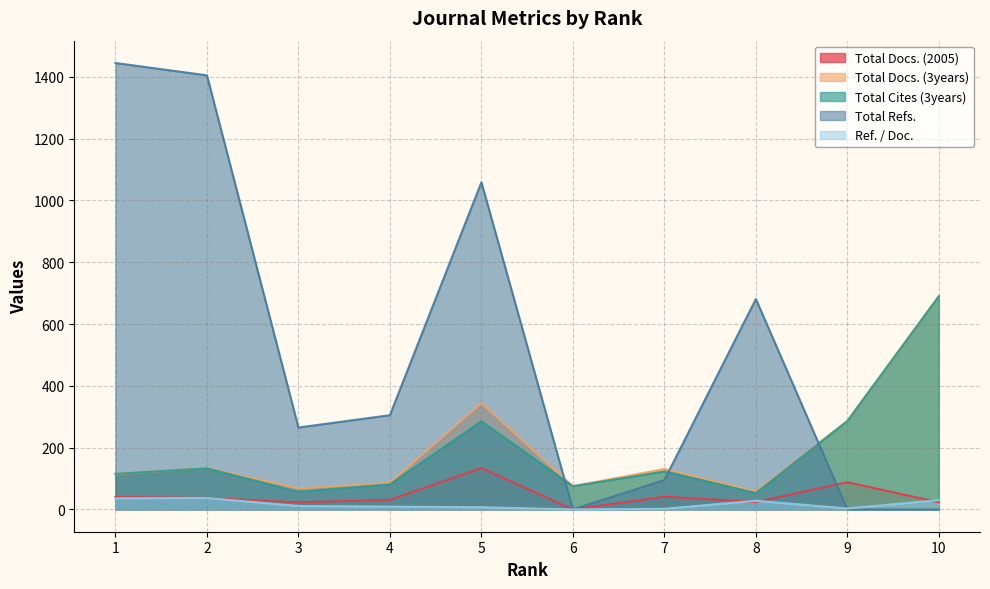

Which series changed the most between 4 and 7?

Total Refs.